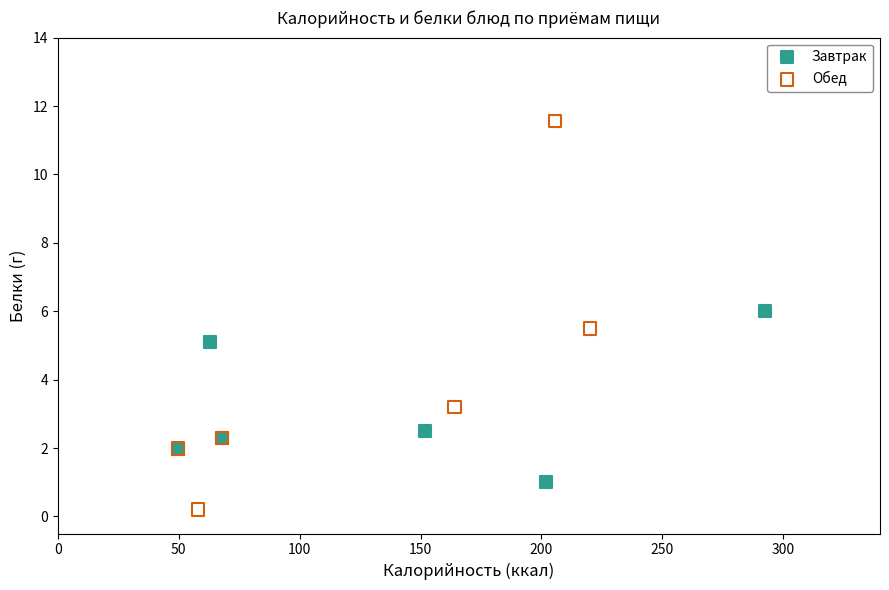

Which series has the largest Y range (max minus min)?

Обед